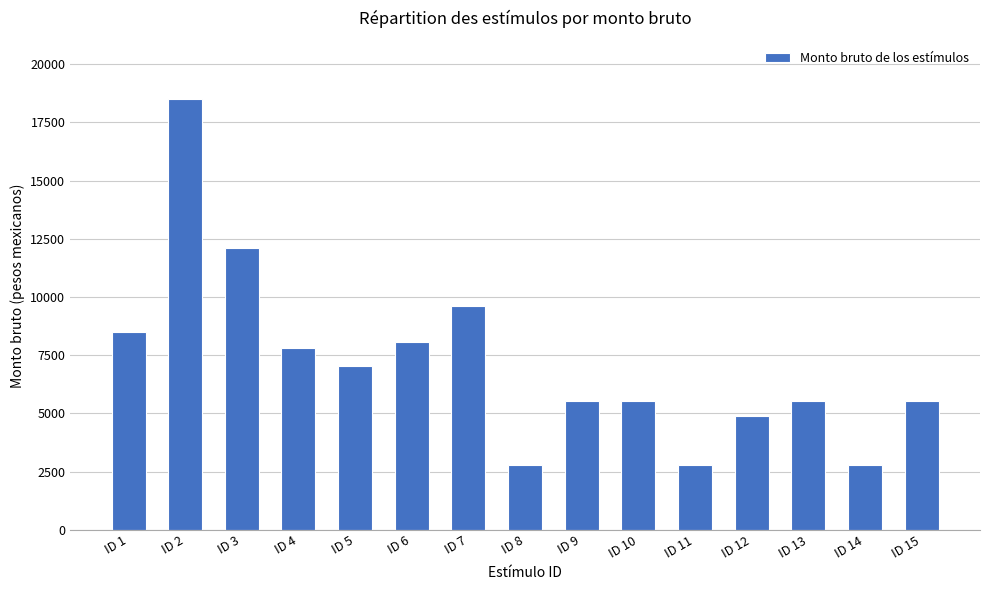

What is the value of the 6th bar from the left?

8059.8